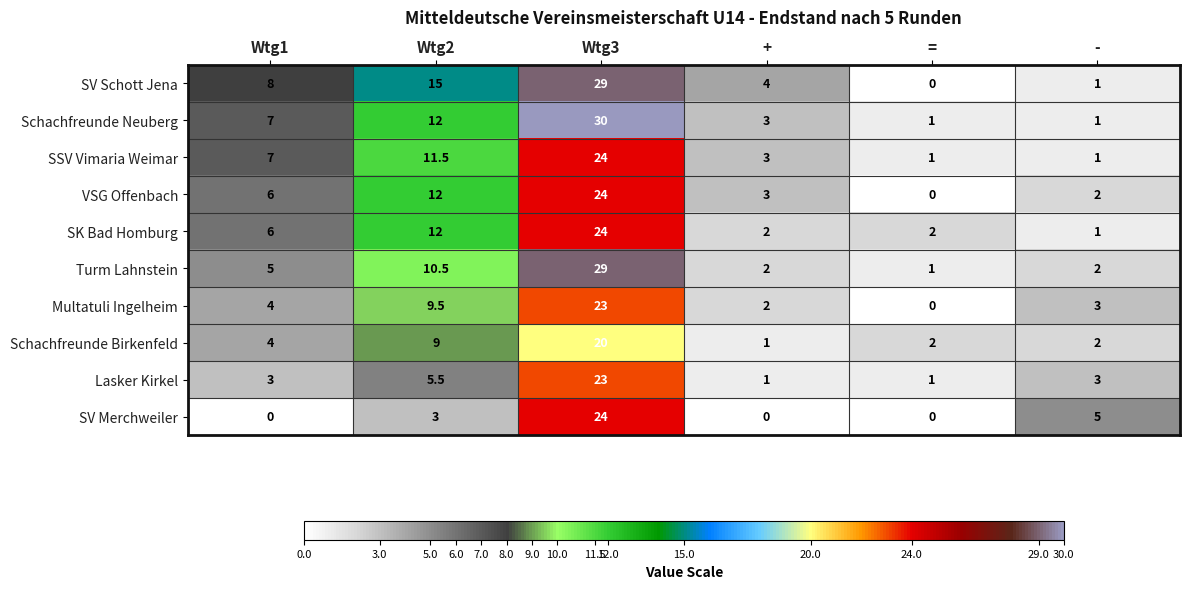

Where is SK Bad Homburg nearest to the value 12?

Wtg2